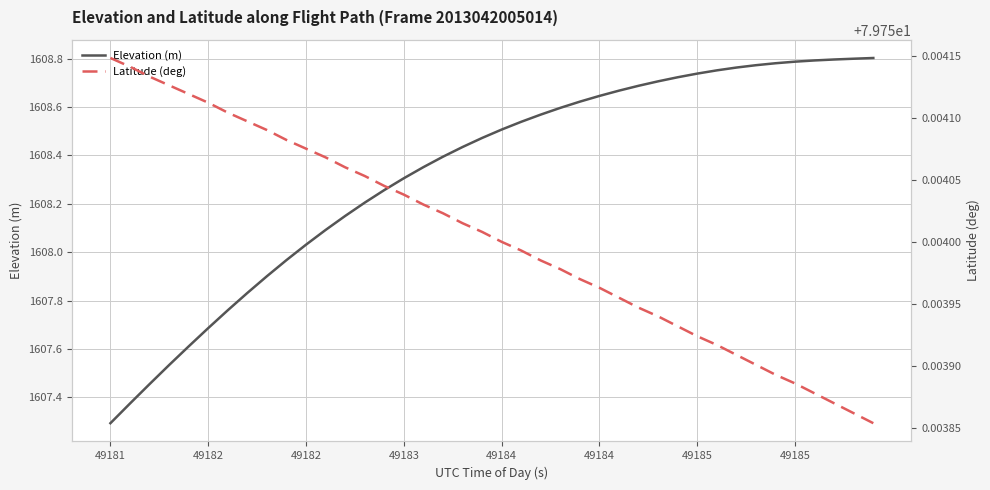

Is this an area chart (filled region under the line)?

No